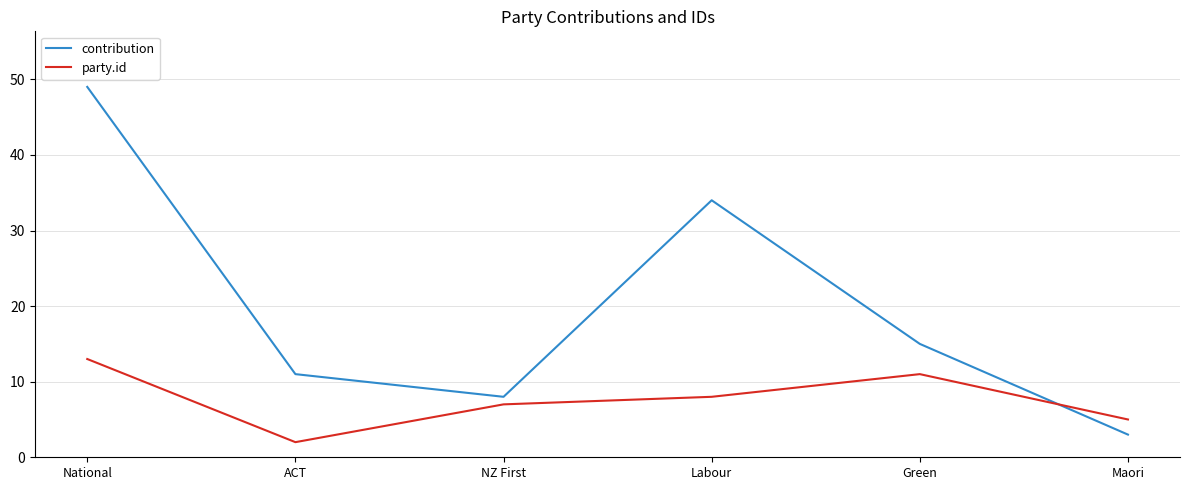

Reading left to right, transcribe all the data shown in this chart.

contribution: 49	11	8	34	15	3
party.id: 13	2	7	8	11	5